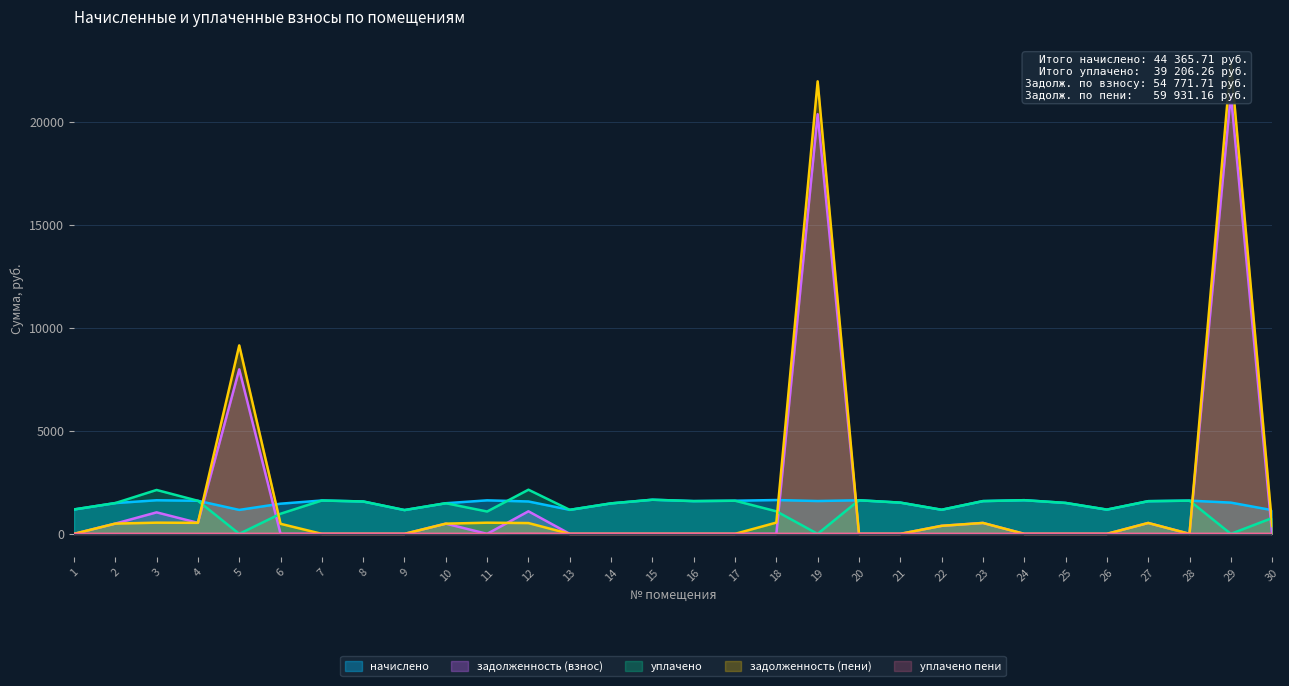

What is the approximate value of начислено at 23?

1589.1